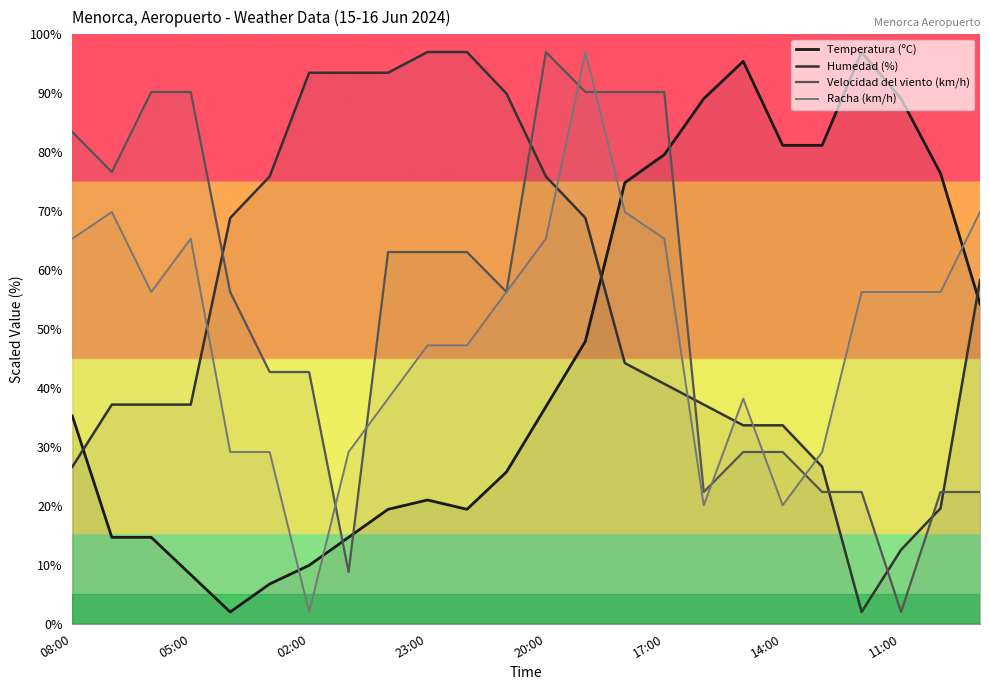

Between 23 and 10, which is larger?

23